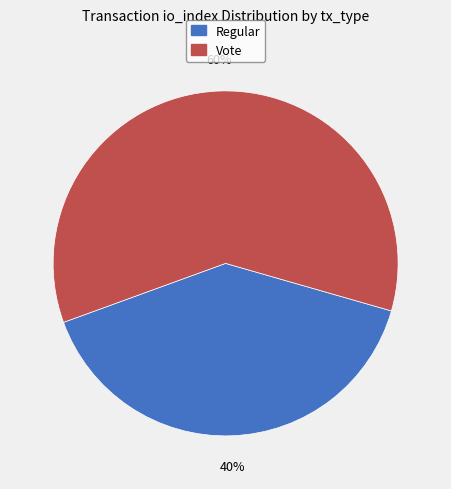

Is there any slice that represents more than half of the pie?

Yes